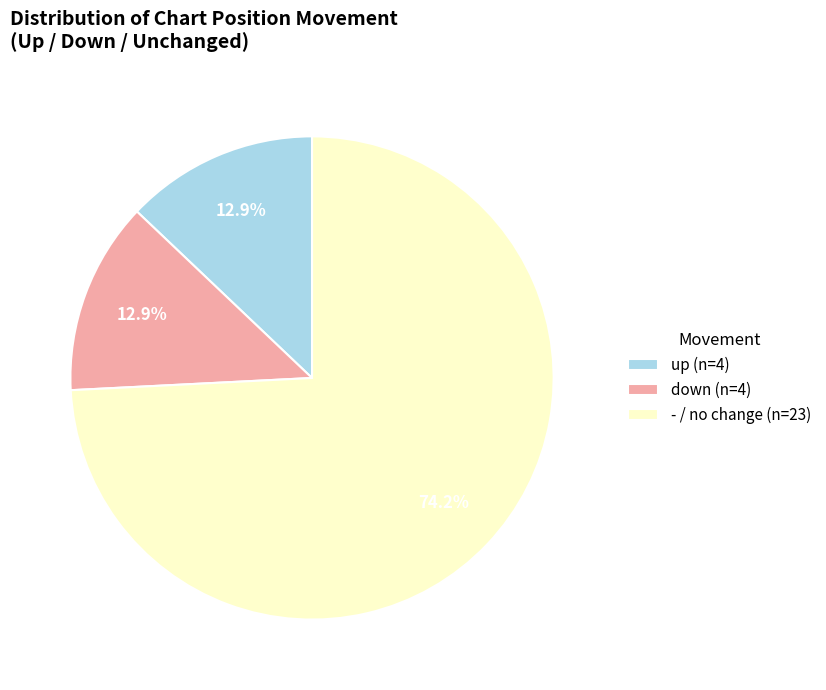

To the nearest percent, what portion does up represent?

13%